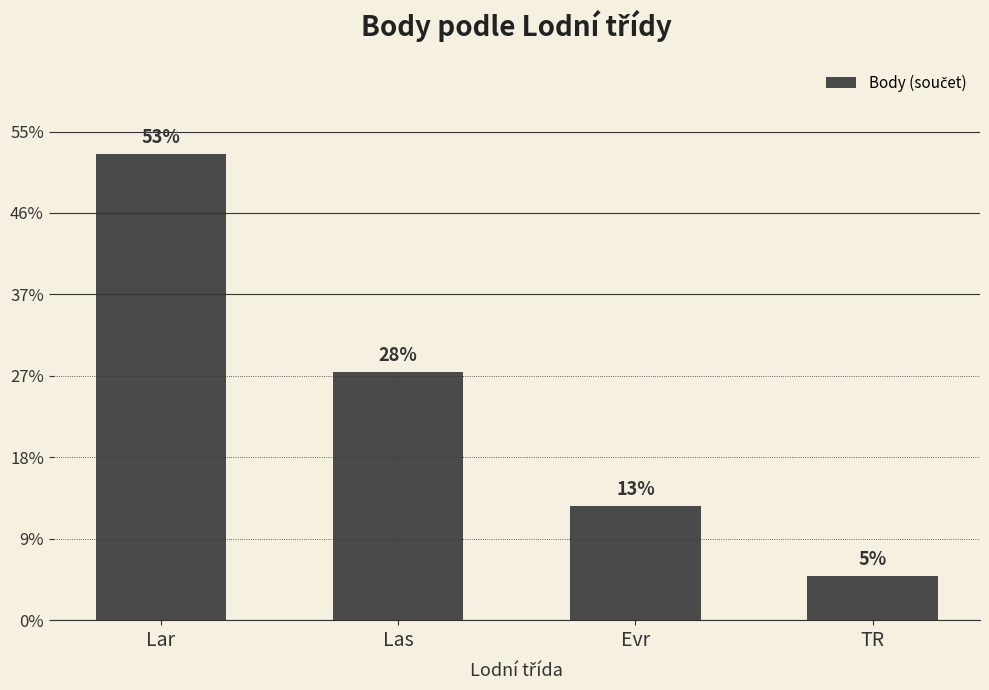

What is the maximum value shown in the chart?

11441